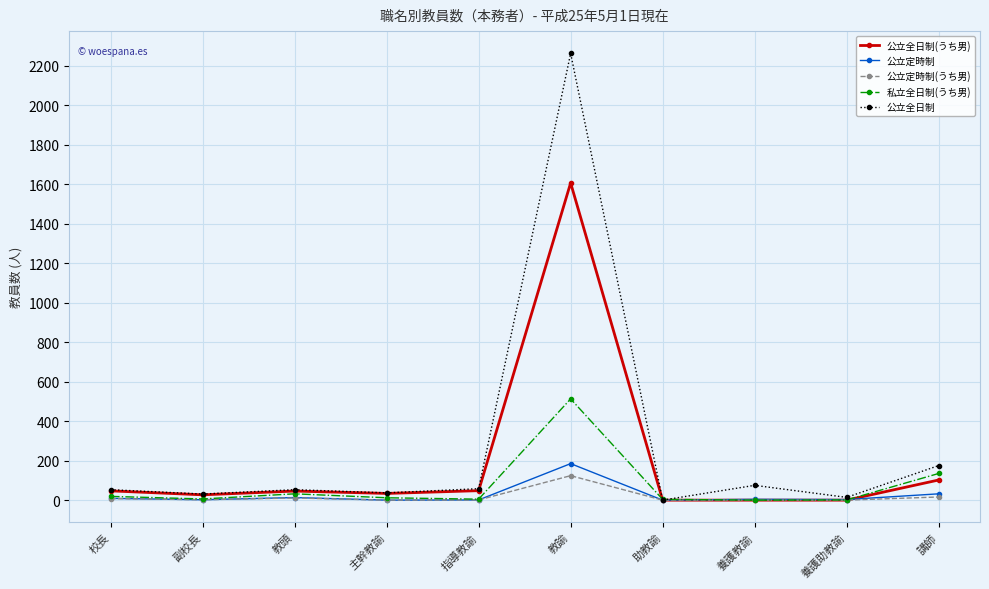

What is the label of the 10th point from the right?

校長